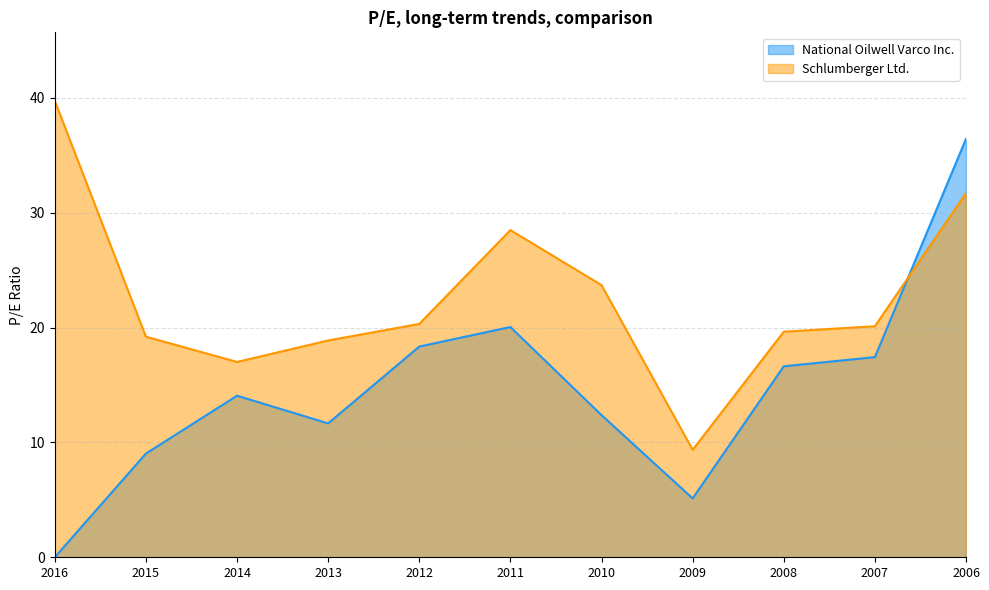

Is the value of National Oilwell Varco Inc. at 2012 greater than the value of Schlumberger Ltd. at 2009?

Yes